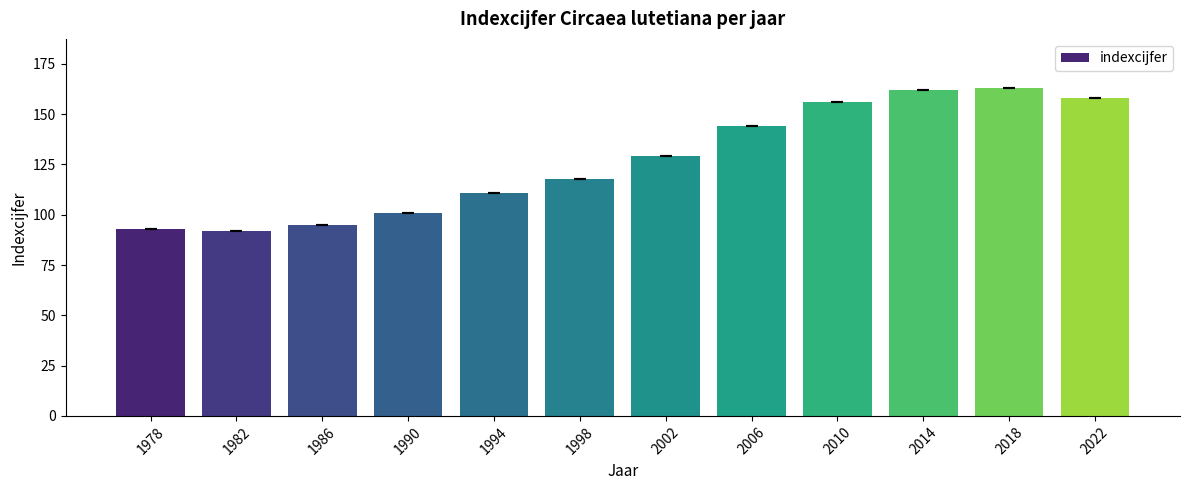

Reading right to left, transcribe all the data shown in this chart.

158	163	162	156	144	129	118	111	101	95	92	93